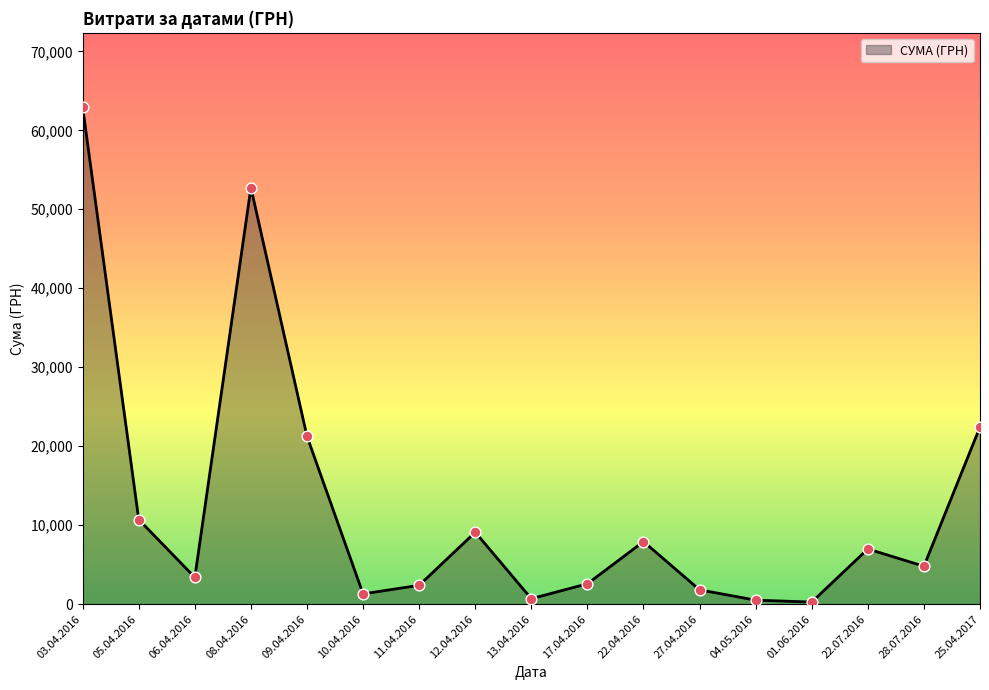

What is the ratio of the value at 11.04.2016 to the value at 10.04.2016?

1.8